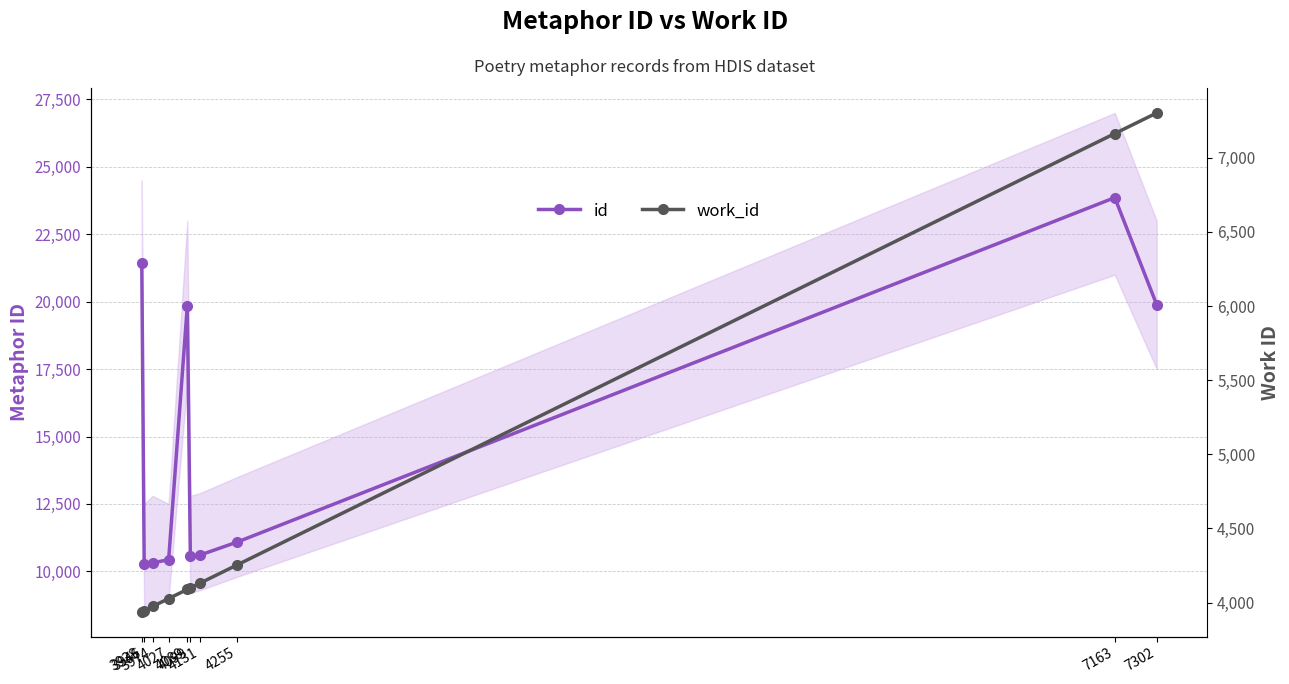

Reading left to right, list all the values displayed in this chart.

id: 21440	10261	10315	10430	19857	10552	10604	11089	23860	19885
work_id: 3938	3946	3974	4027	4089	4099	4131	4255	7163	7302